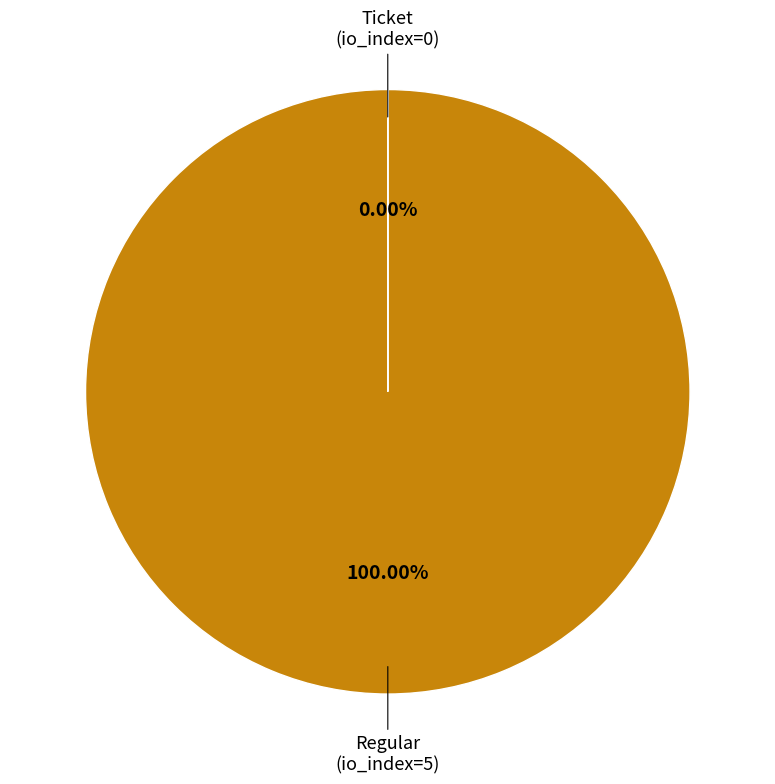

Is there a majority slice in this chart?

Yes